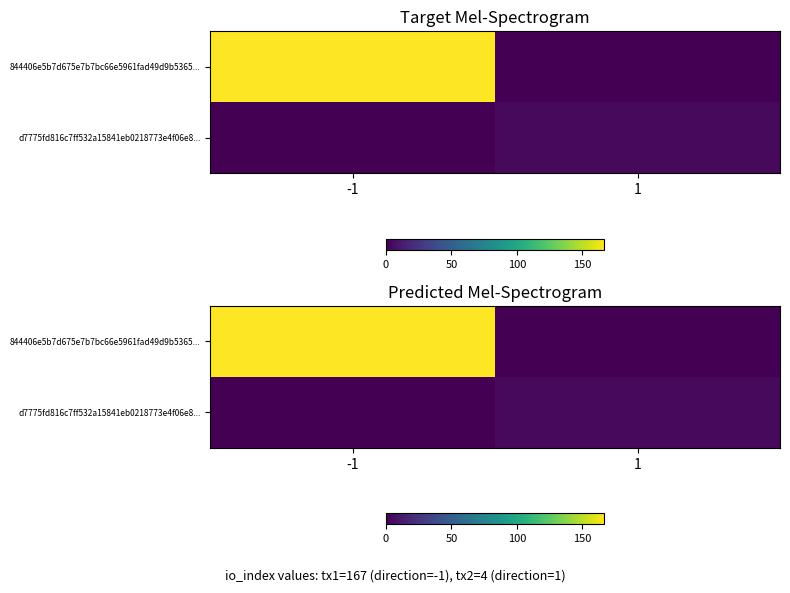

The value of d7775fd816c7ff532a15841eb0218773e4f06e8... at -1 is 2. True or false?

False